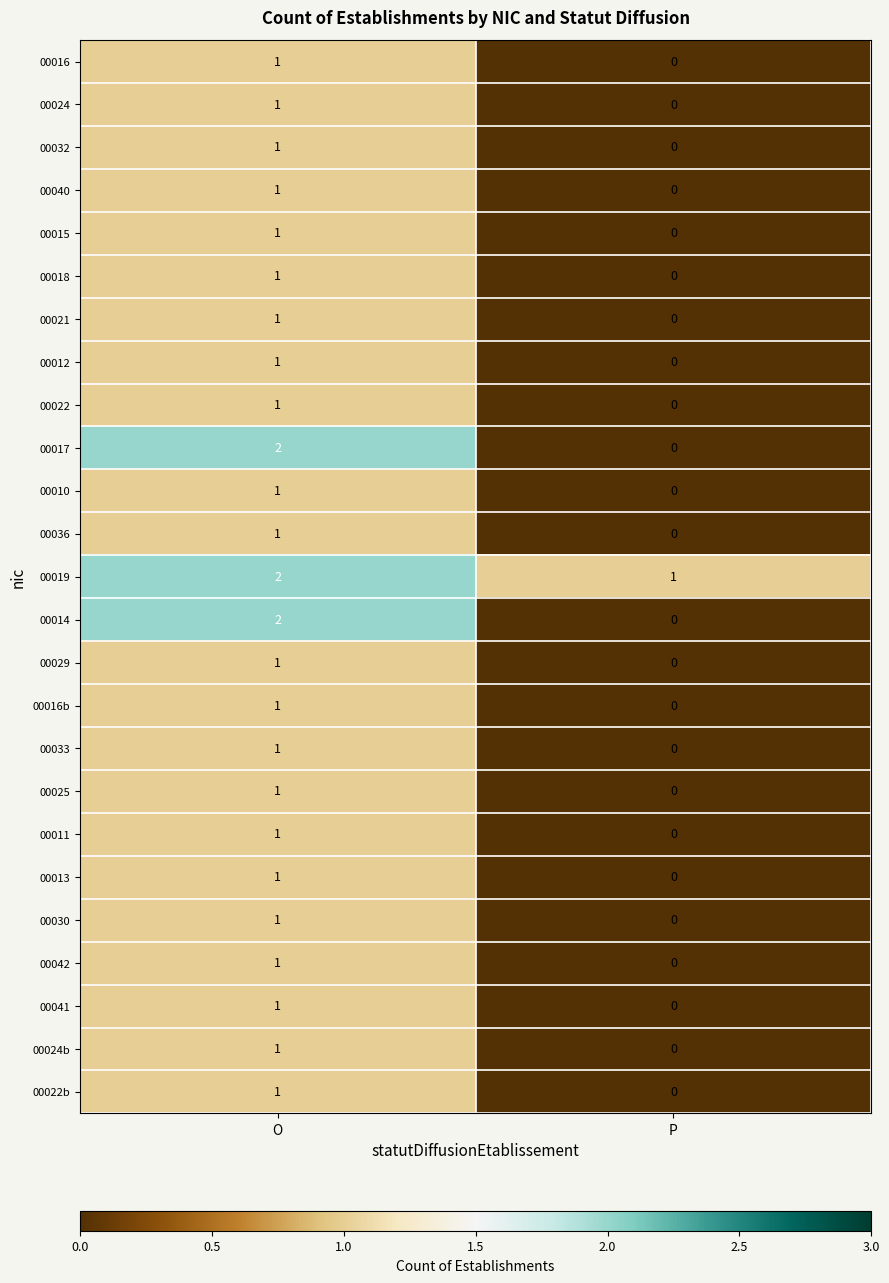

List the labels in order of 00040 value, largest first.

O, P